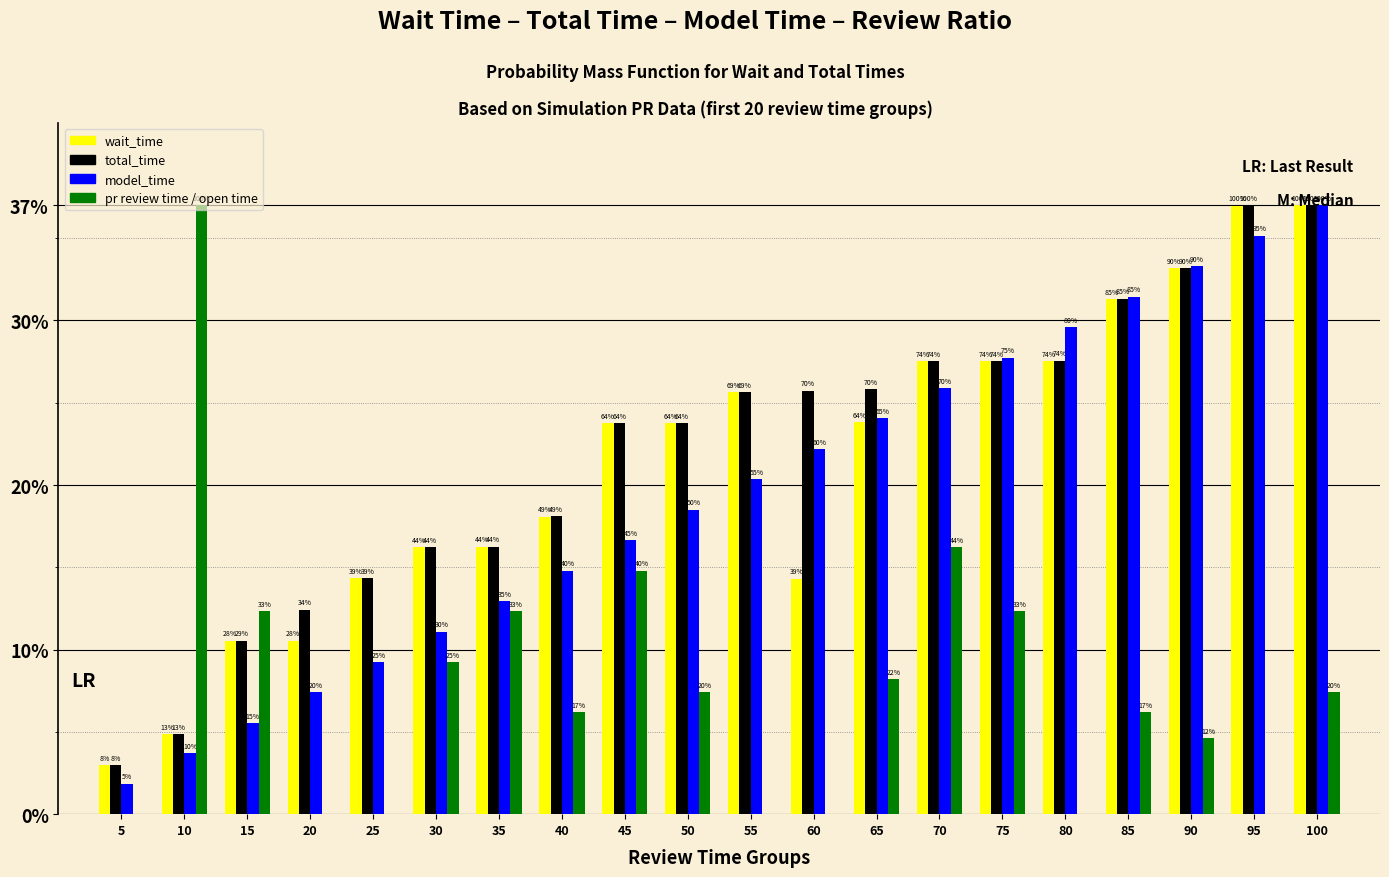

Which category has the lowest value across all series?

5